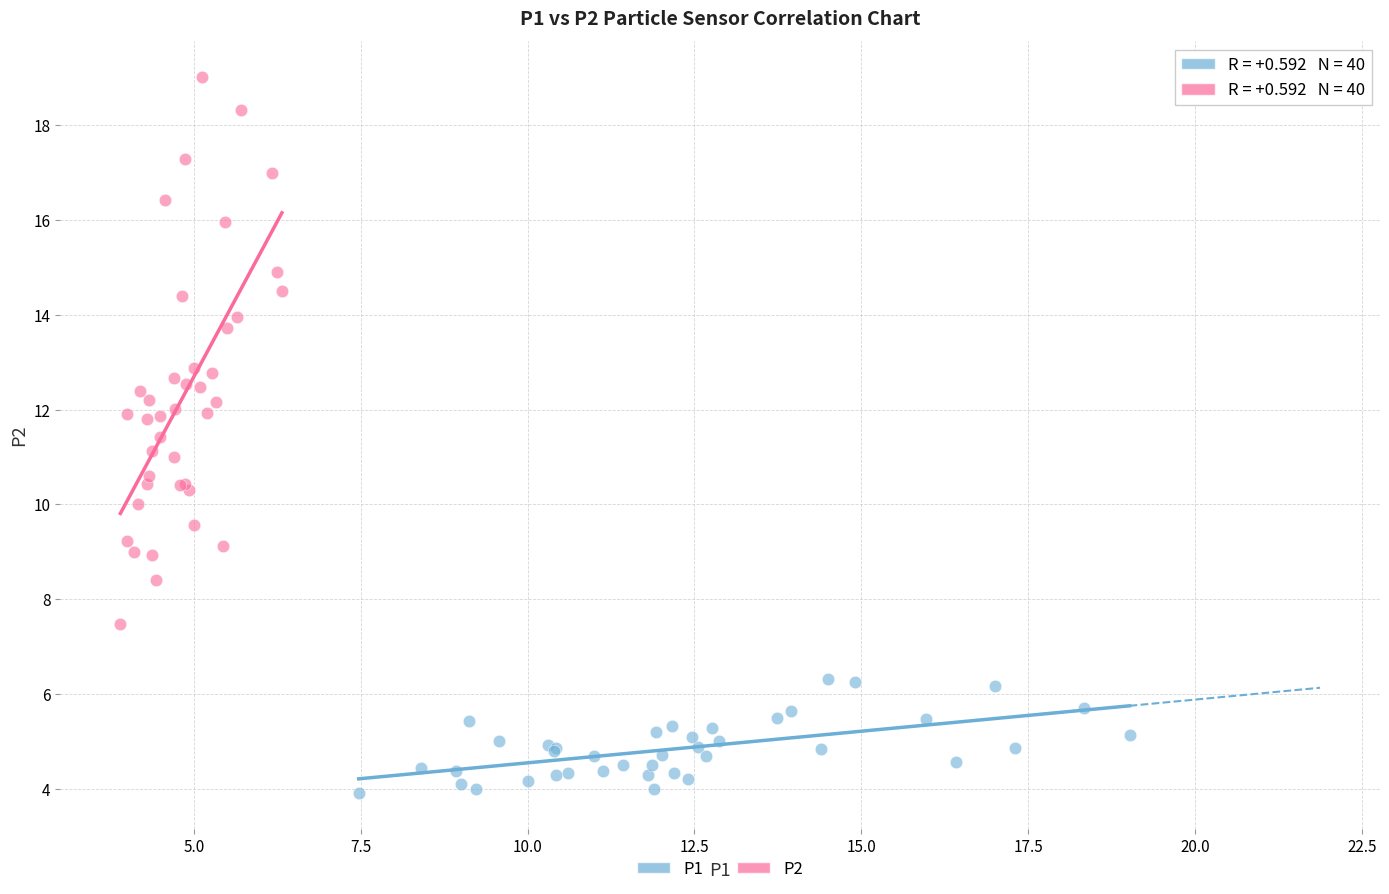

Which series reaches the maximum Y coordinate?

P2